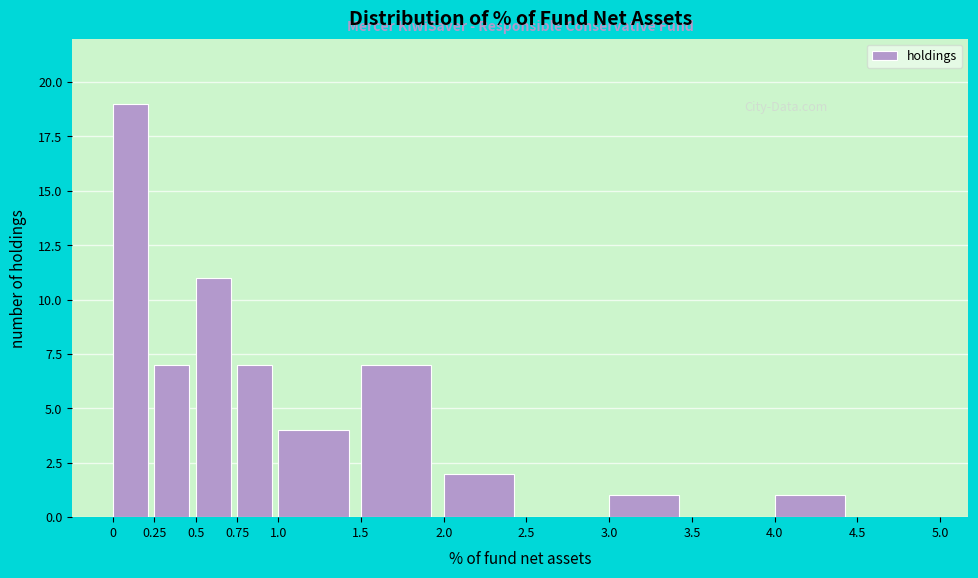

Over which range of the x-axis is the bar tallest?

0 to 0.25